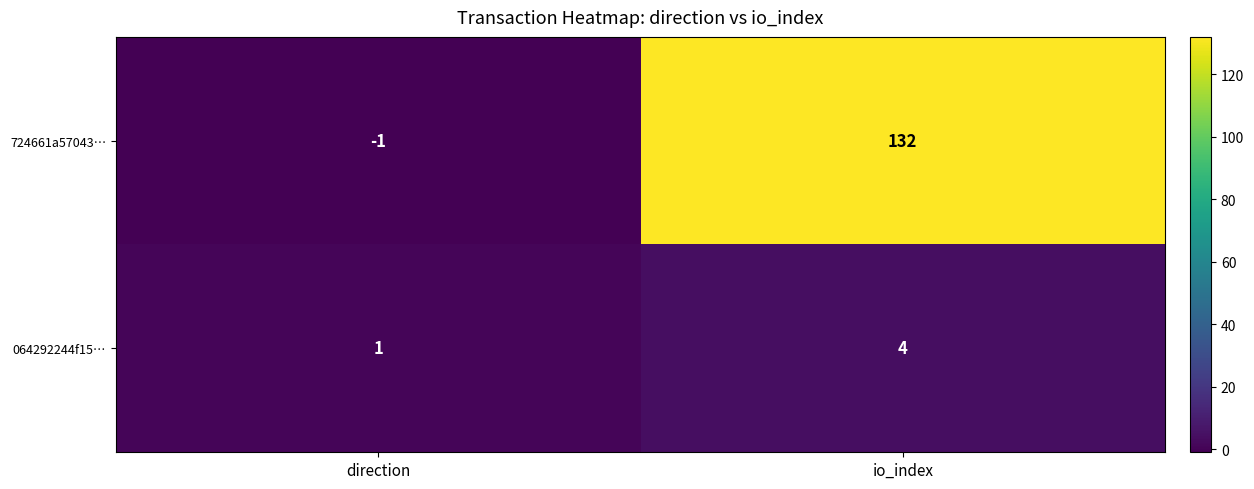

Reading left to right, list all the values displayed in this chart.

724661a57043…: -1	132
064292244f15…: 1	4